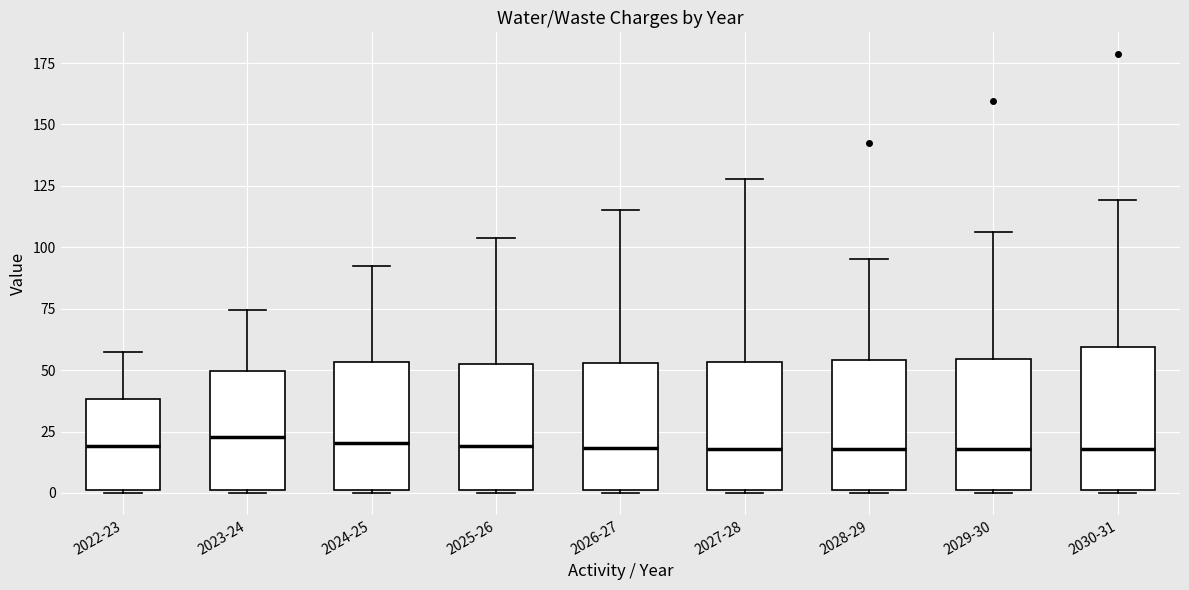

Where is the lower edge of the box for 2022-23 on the y-axis? The values are not printed on the chart, so give them approximately, as read against the axis.

0